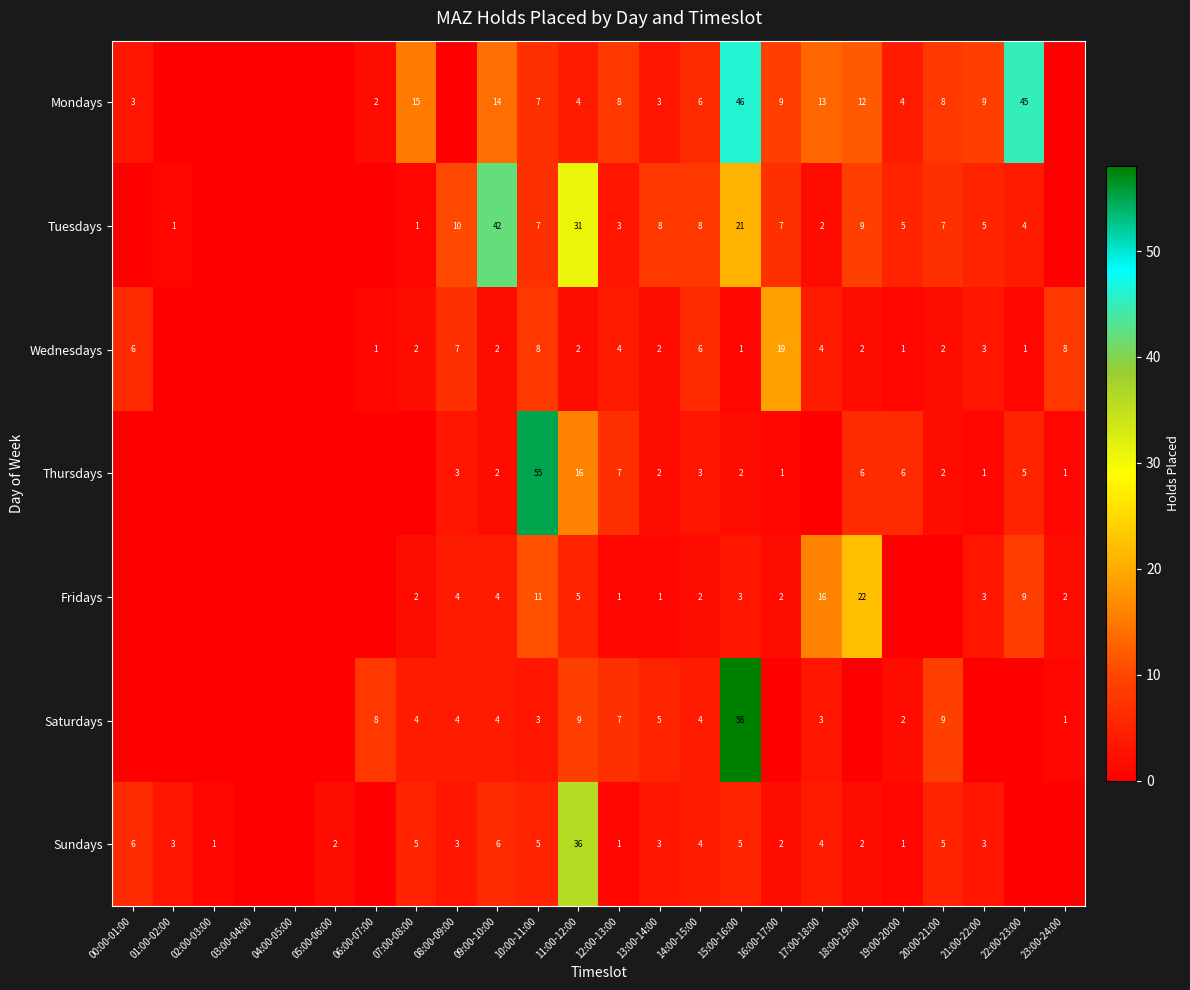

Which series changed the most between 14:00-15:00 and 15:00-16:00?

Saturdays